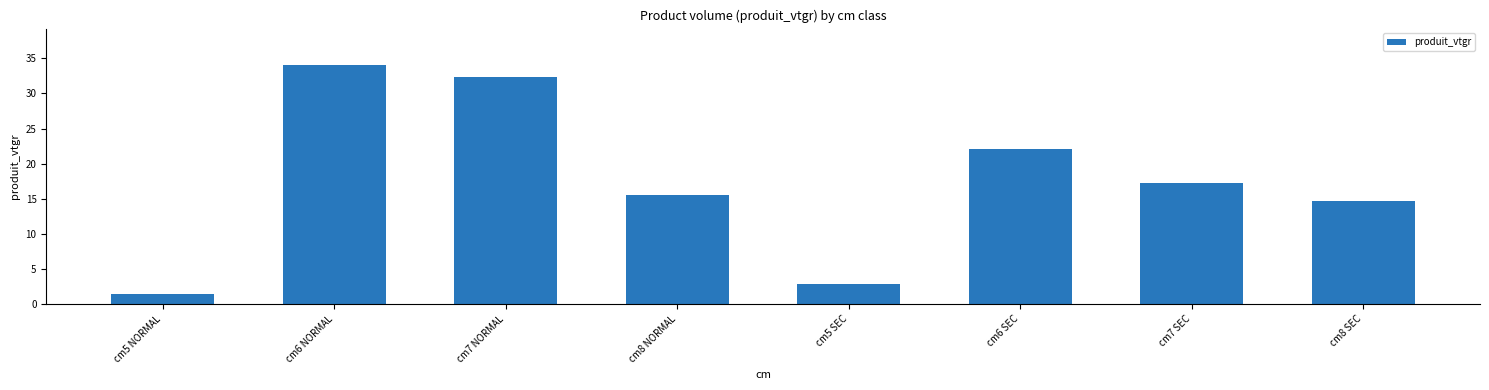

Rank the categories by value from lowest to highest.

cm5 NORMAL, cm5 SEC, cm8 SEC, cm8 NORMAL, cm7 SEC, cm6 SEC, cm7 NORMAL, cm6 NORMAL